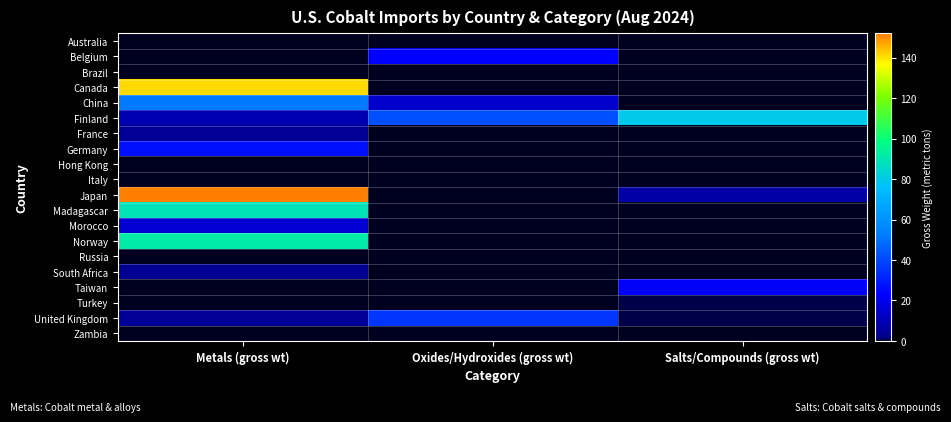

Which series has the largest total across all categories?

Japan